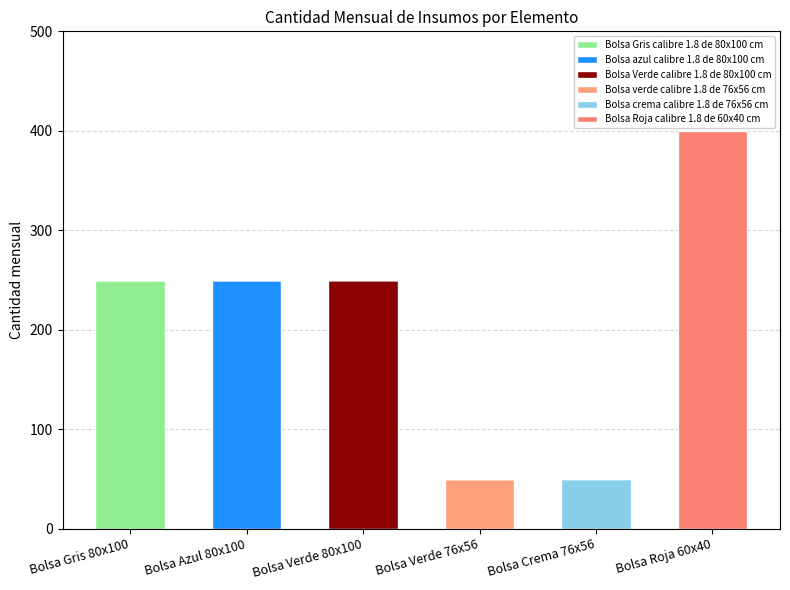

Does the chart contain stacked bars?

Yes